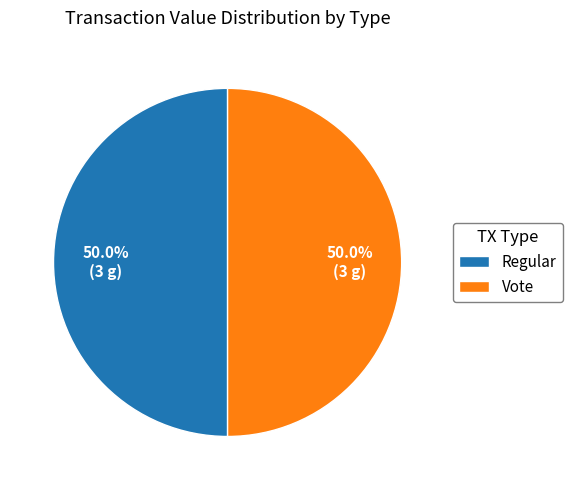

What is the total percentage of Vote and Regular?

100.0%